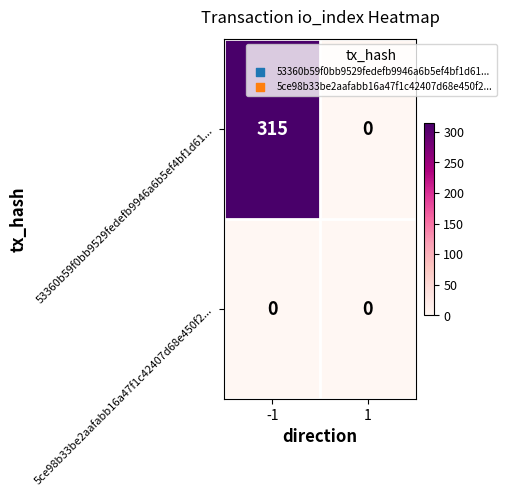

What is the greatest value displayed?

315